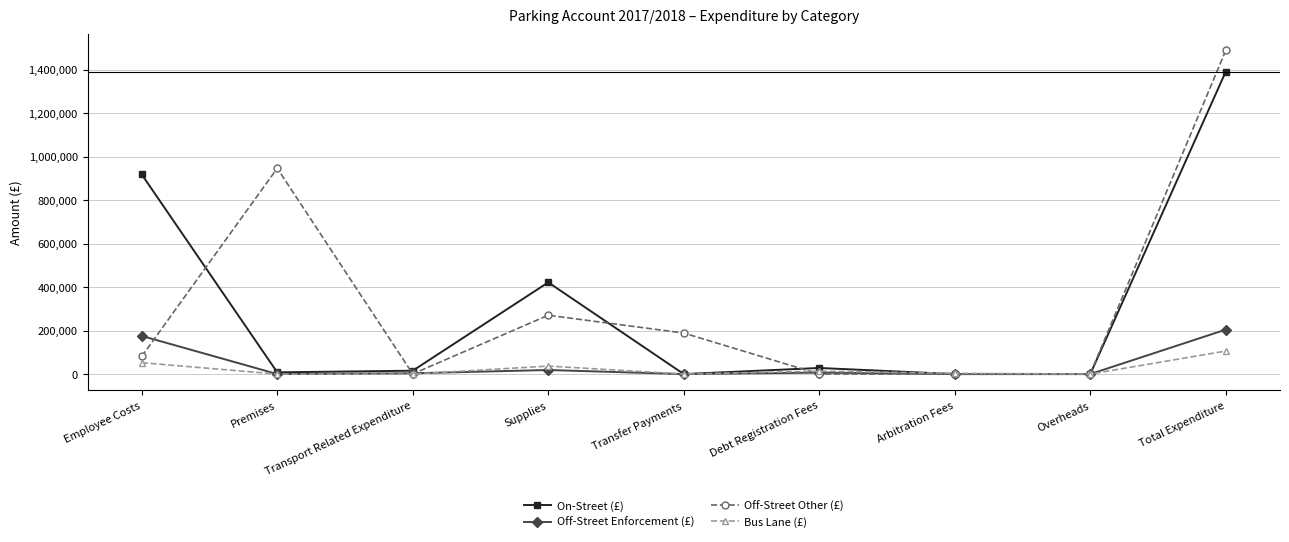

List the series in order of their peak value, lowest first.

Bus Lane (£), Off-Street Enforcement (£), On-Street (£), Off-Street Other (£)